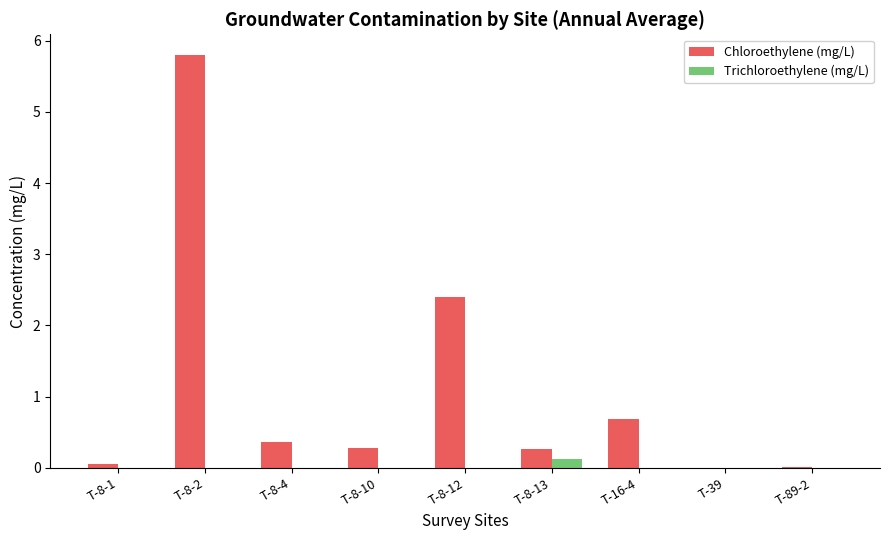

True or false: Trichloroethylene (mg/L) has a value of 0.1 at T-8-13.

True